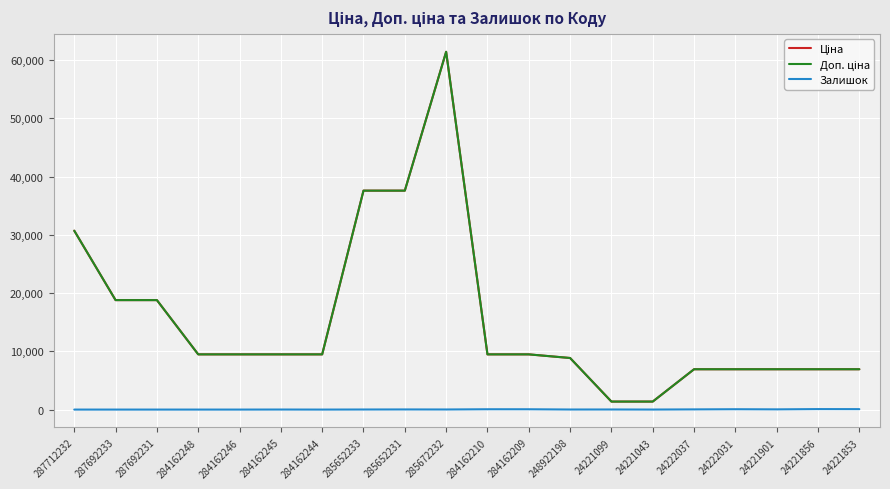

Which label corresponds to the largest value in the chart?

285672232